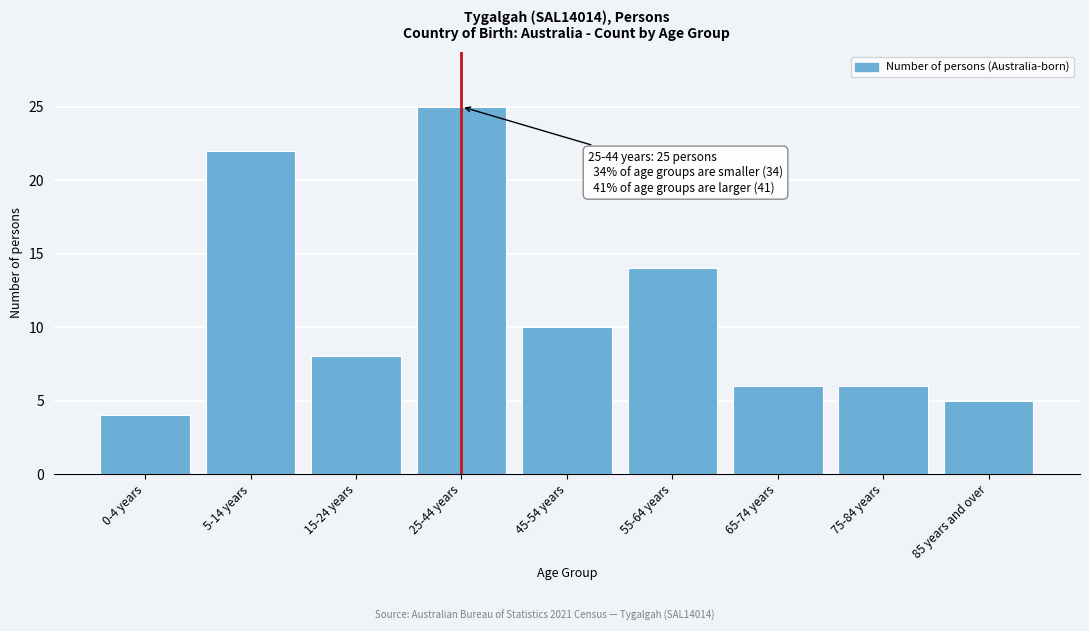

Reading right to left, transcribe all the data shown in this chart.

85 years and over=5	75-84 years=6	65-74 years=6	55-64 years=14	45-54 years=10	25-44 years=25	15-24 years=8	5-14 years=22	0-4 years=4